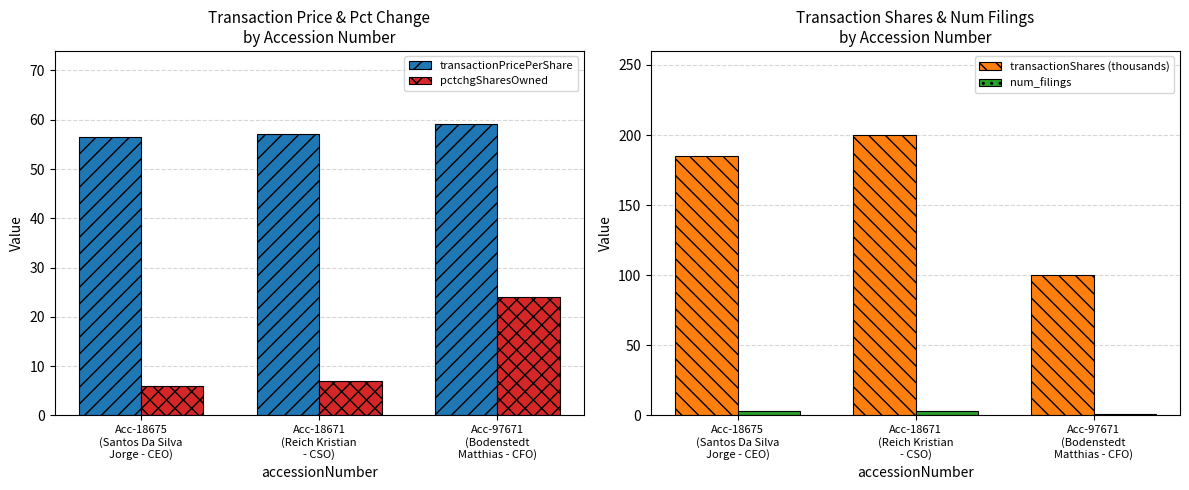

What is the difference between the transactionShares (thousands) values at Acc-18675
(Santos Da Silva
Jorge - CEO) and Acc-97671
(Bodenstedt
Matthias - CFO)?

84.7